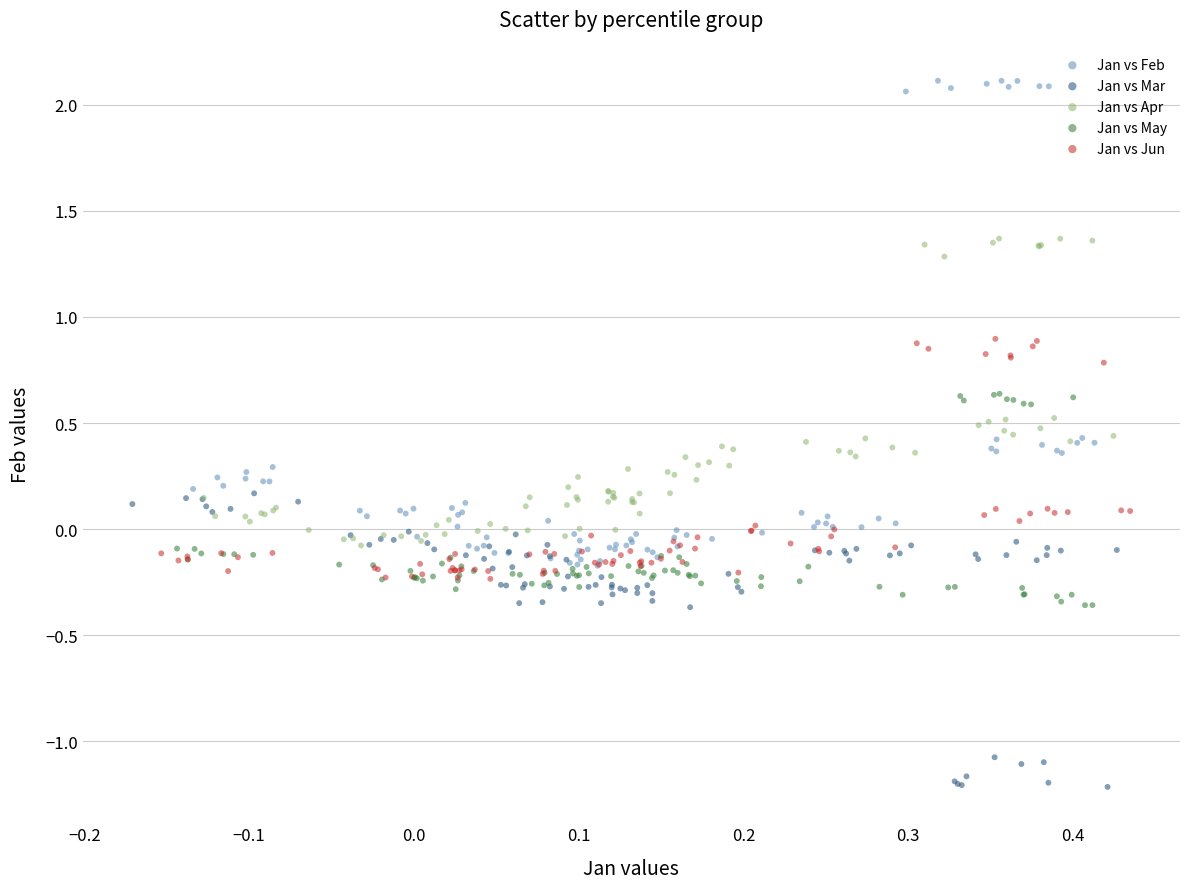

Which series has the widest spread of Y values?

Jan vs Feb